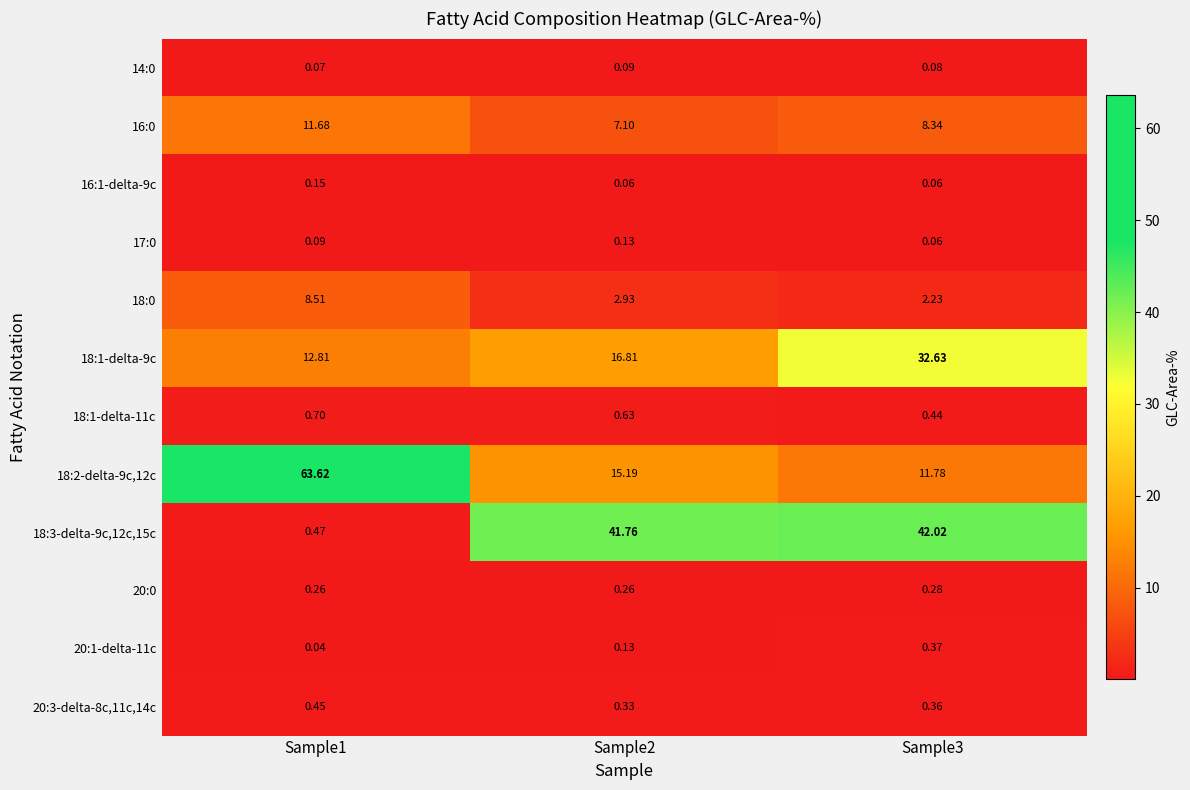

Count the number of data series in this chart.

12